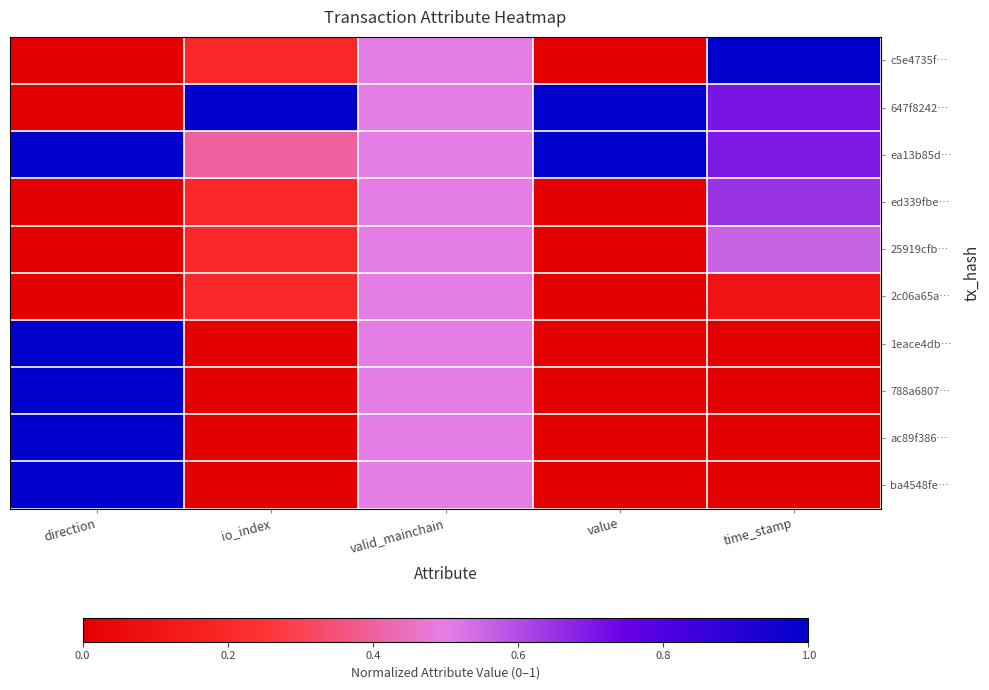

How many series are shown in this chart?

10